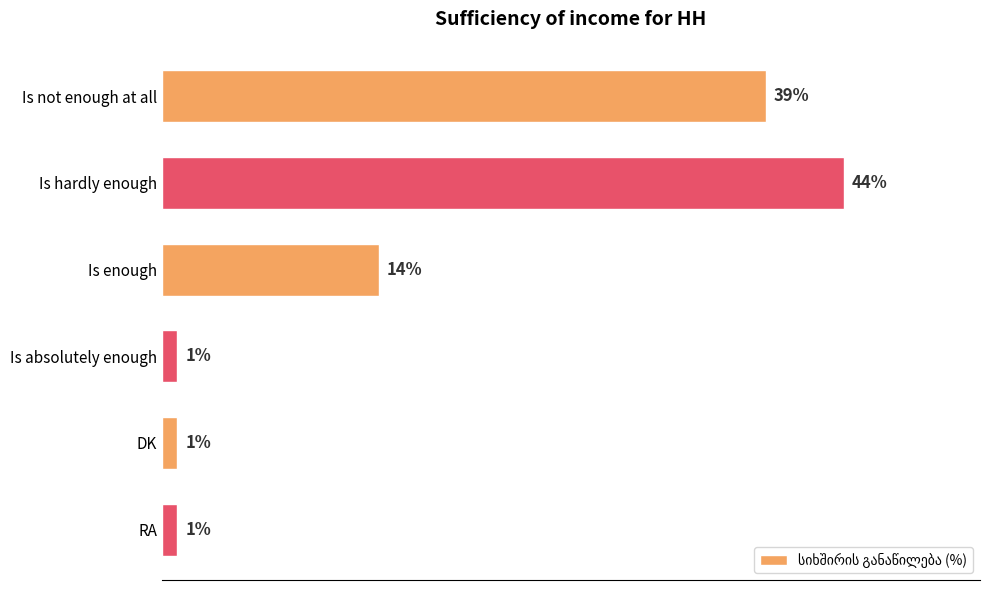

Which label corresponds to the largest value in the chart?

Is hardly enough